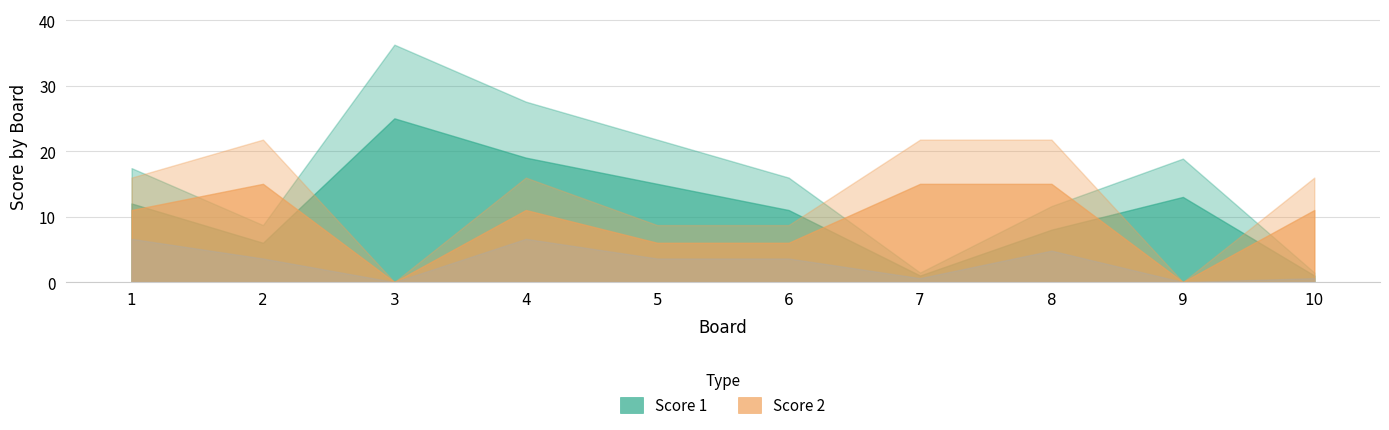

How many data points in Score 1 are above 12?

4